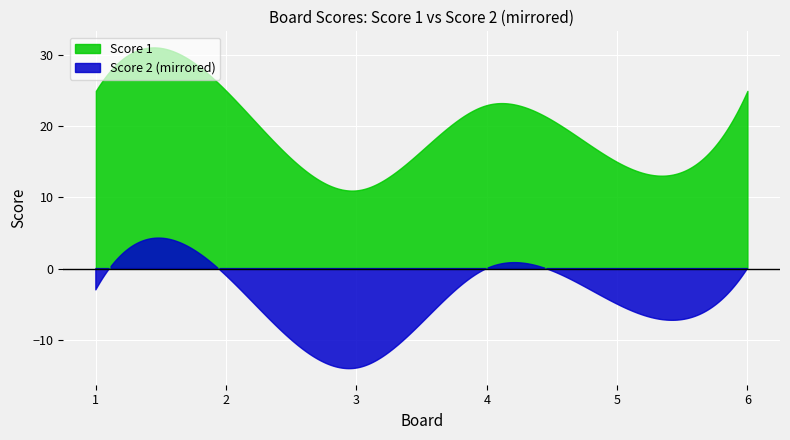

The value of Score 1 at 2 is 25. True or false?

True